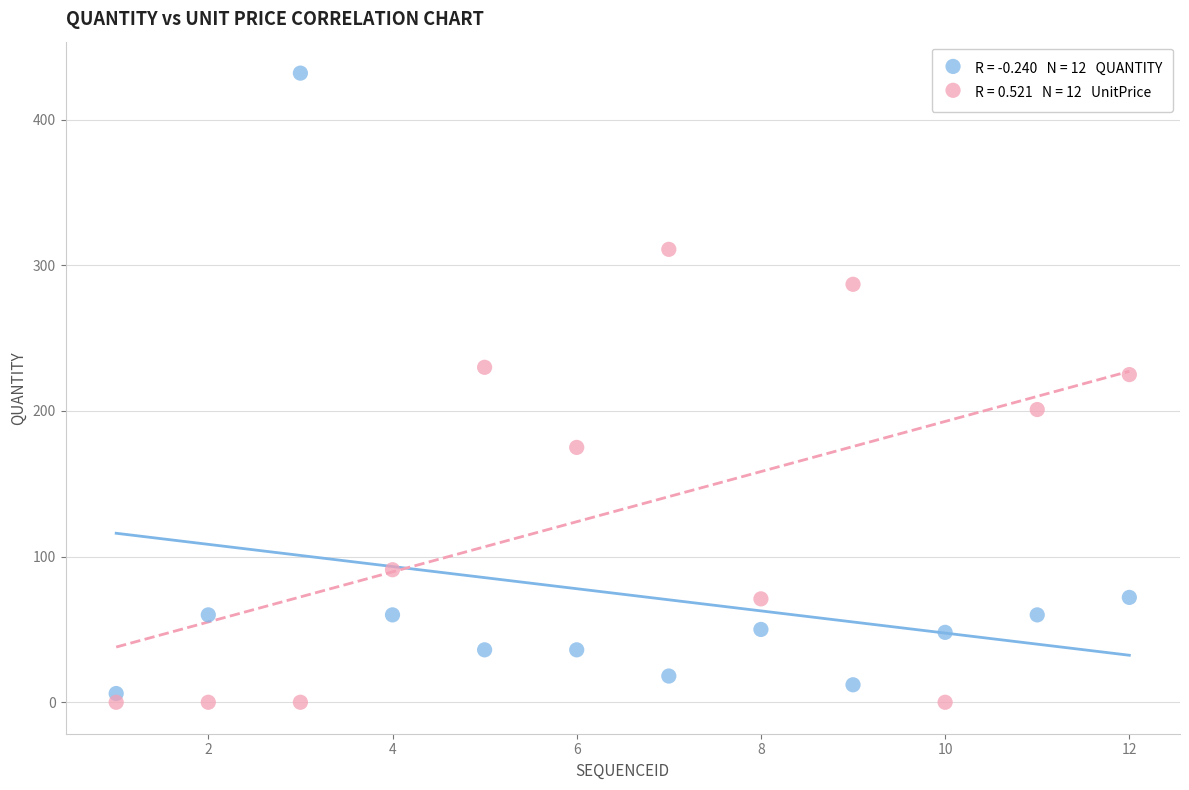

Across all data points, what is the range of Y values (max minus min)?

432